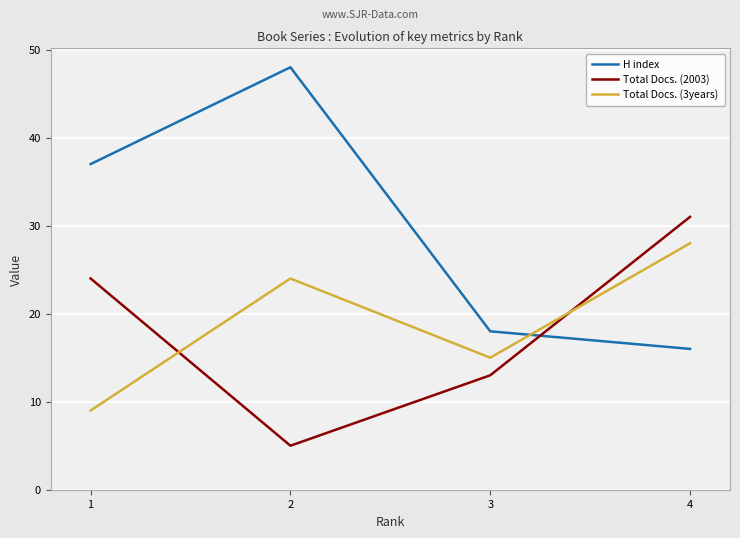

What is the difference between the maximum and minimum values in the H index series?

32